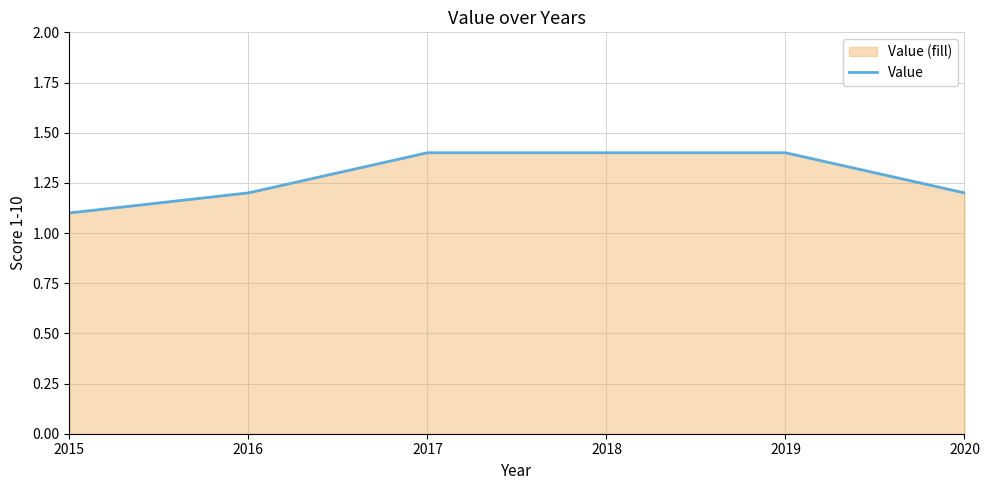

What is the smallest value displayed?

1.1